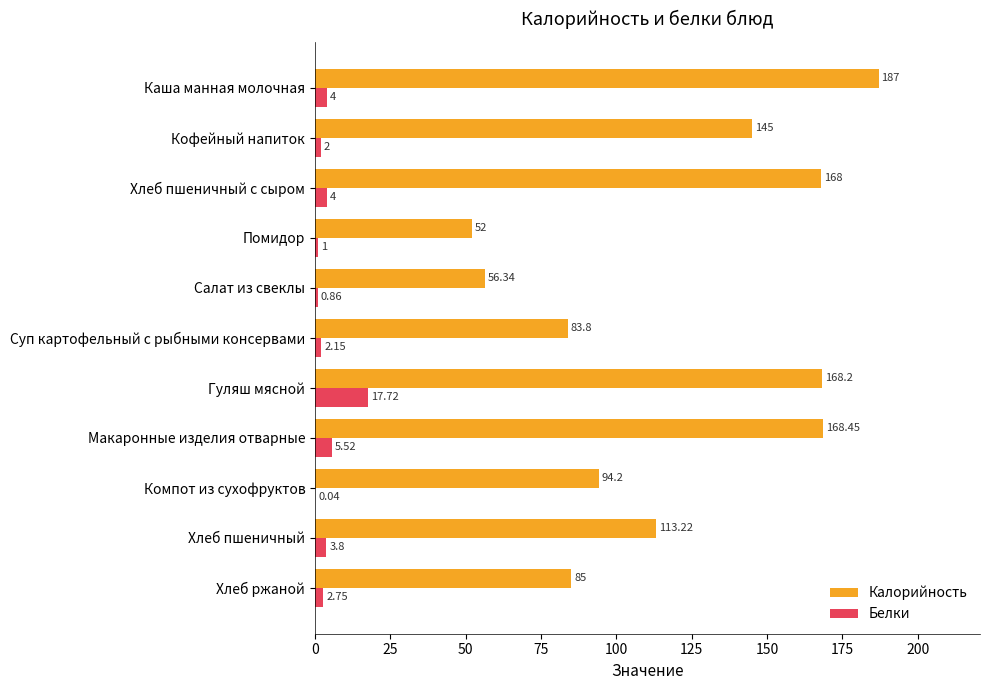

Which category has the highest value across all series?

Каша манная молочная